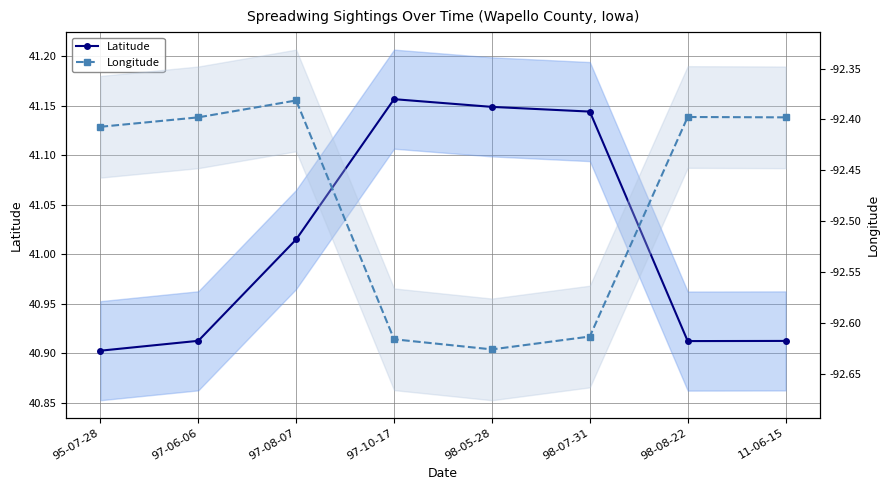

Is it true that Longitude equals -92.6 at 97-10-17?

True